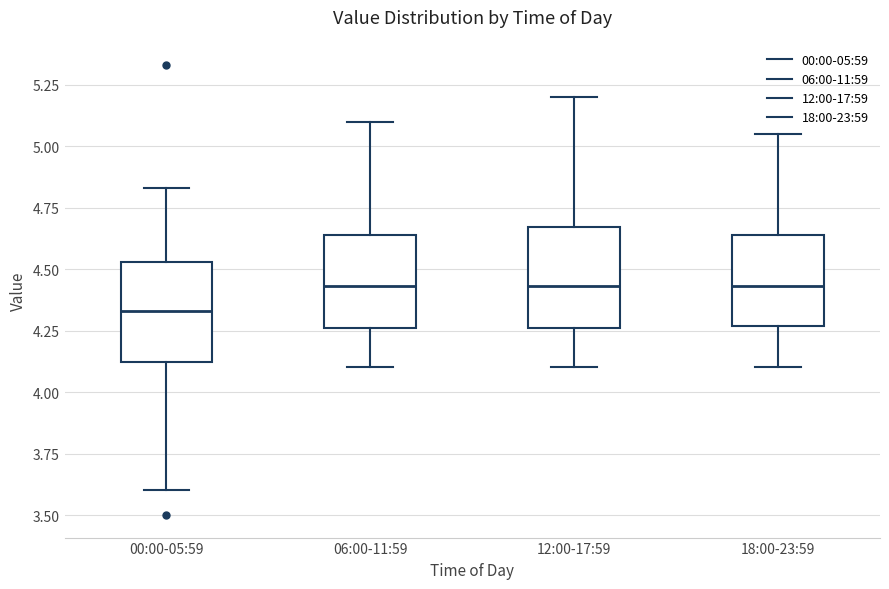

Reading left to right, read every box against the y-axis: the position of its median line, the range the box covers, and the ends of its whiskers. The values are not printed on the chart, so give them approximately, as read against the axis.

00:00-05:59: median 4.35, box 4.10 to 4.55, whiskers 3.60 to 4.85
06:00-11:59: median 4.45, box 4.25 to 4.65, whiskers 4.10 to 5.10
12:00-17:59: median 4.45, box 4.25 to 4.65, whiskers 4.10 to 5.20
18:00-23:59: median 4.45, box 4.25 to 4.65, whiskers 4.10 to 5.05